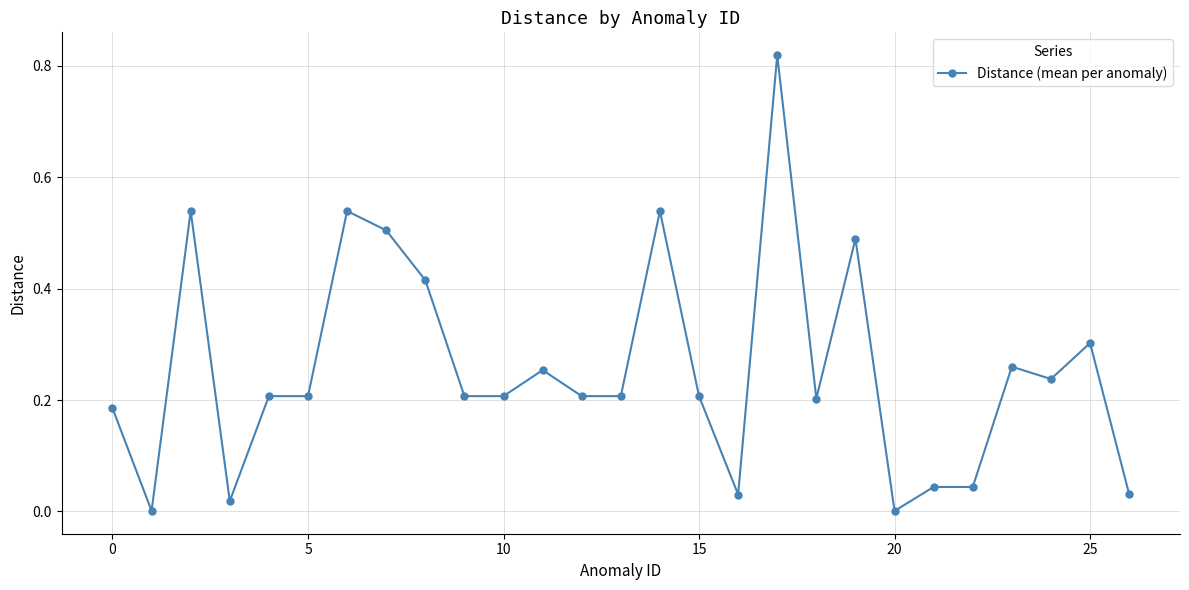

True or false: there are more than 2 points higher than both neighbors.

True